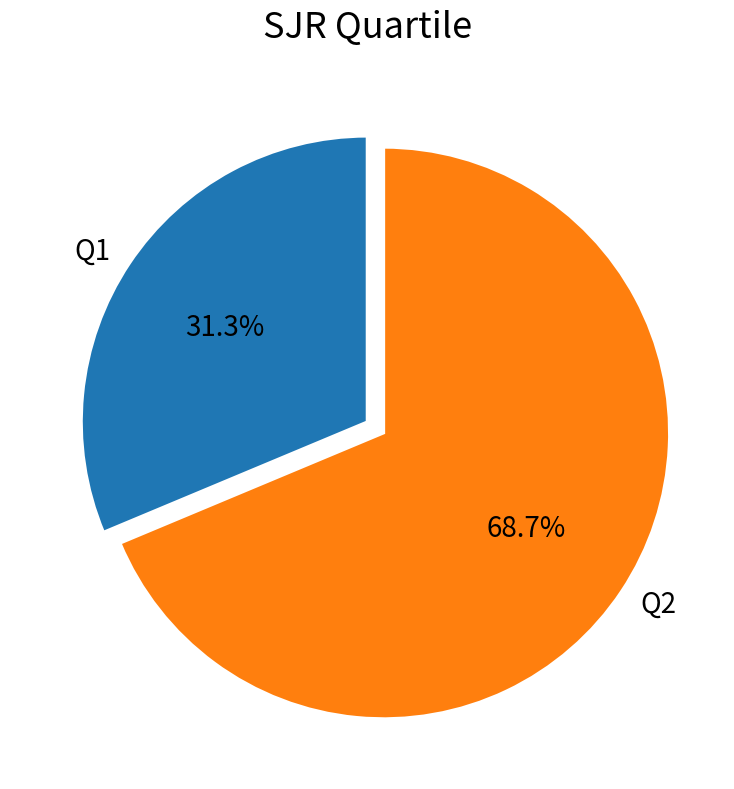

Which slice represents more than half of the pie?

Q2